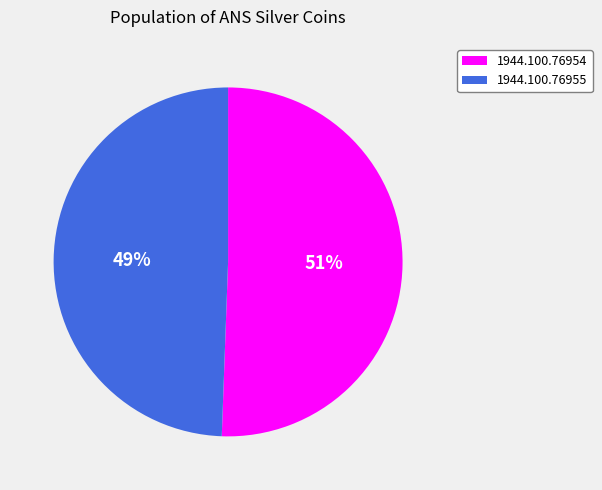

Count the number of slices in the pie.

2